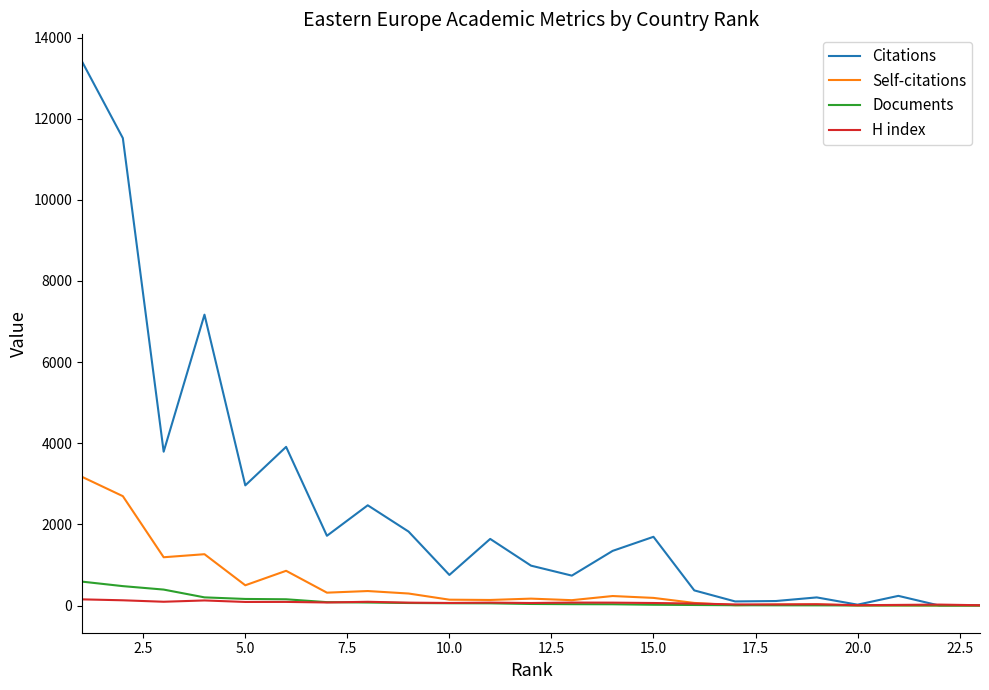

Which series has the largest total across all categories?

Citations